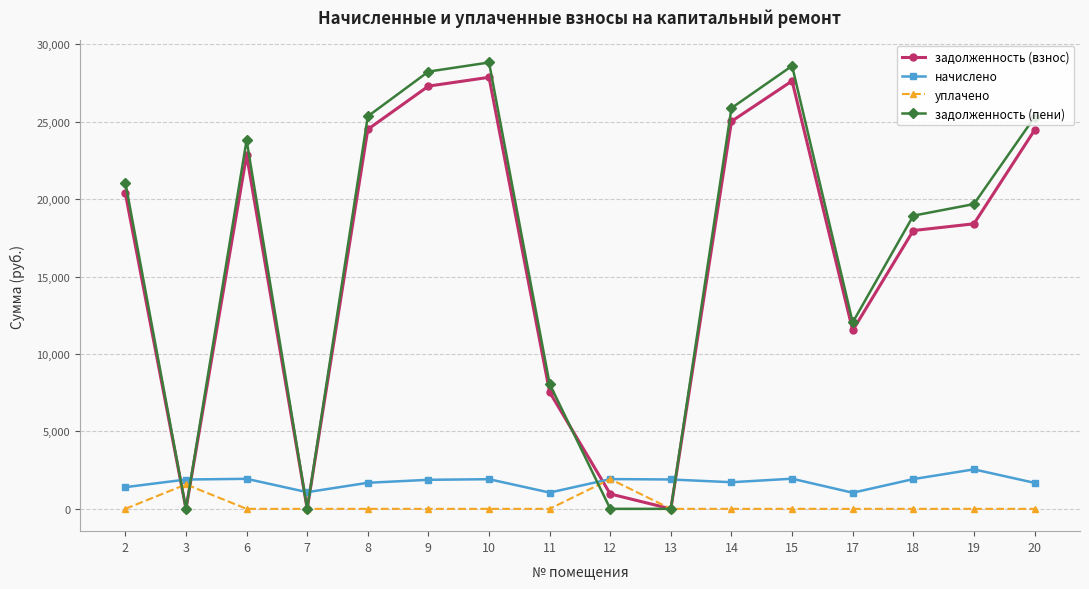

What is the value of the уплачено point at the 2nd from the left?

1580.0